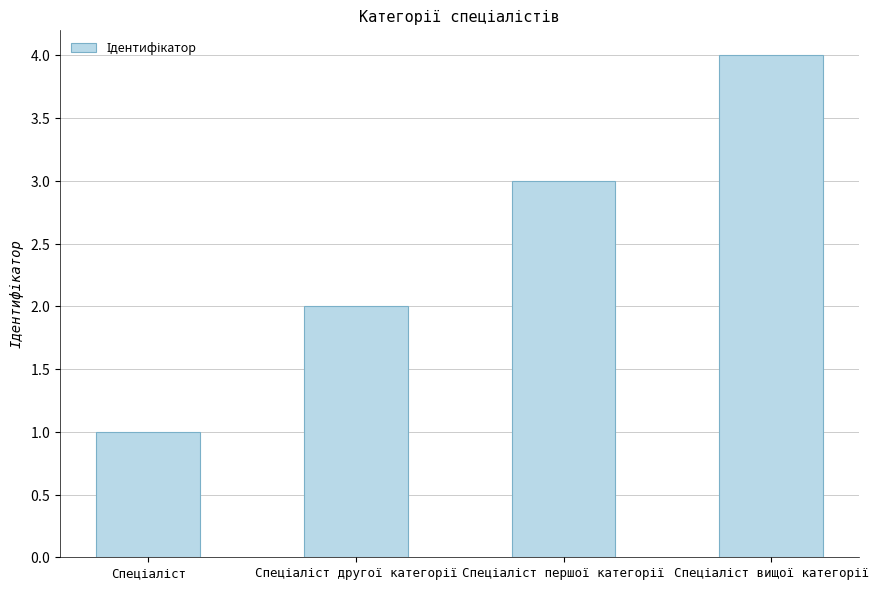

What is the difference between the second highest and minimum values?

2